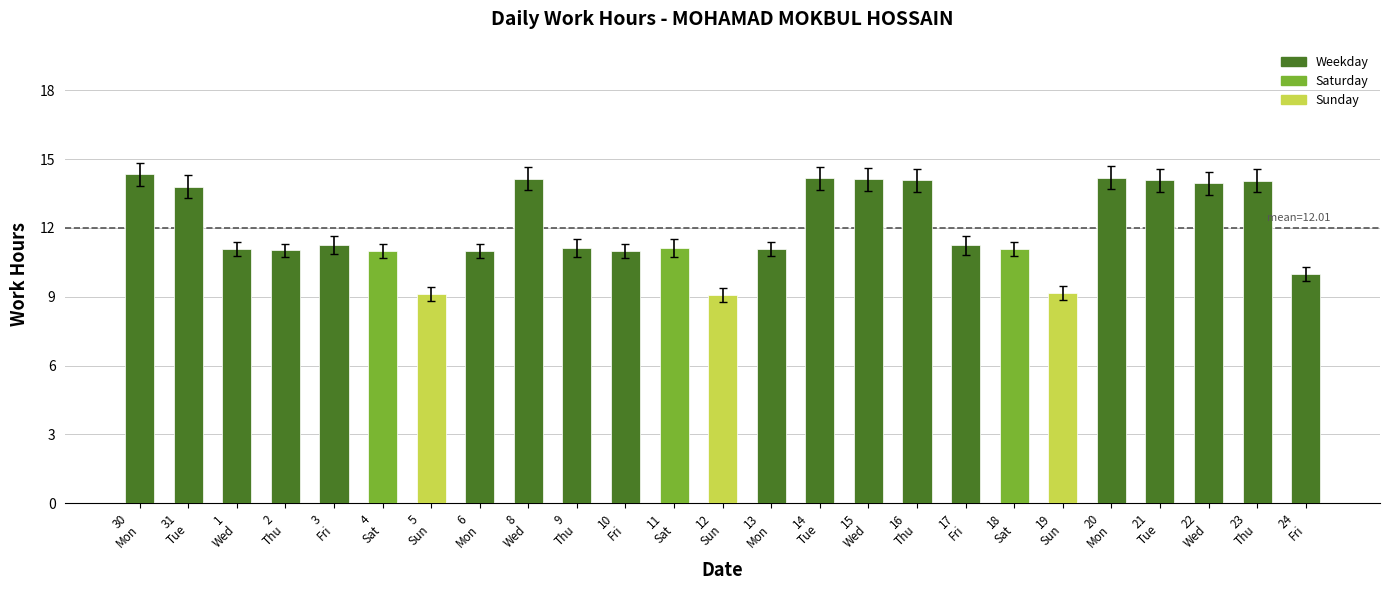

What is the difference between the maximum and minimum values?

5.3